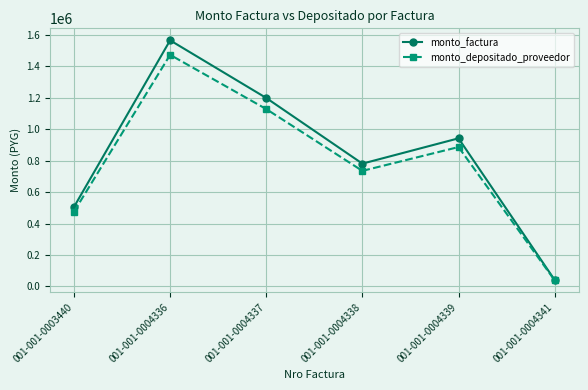

What is the value of the monto_depositado_proveedor point at the 2nd from the left?

1473208